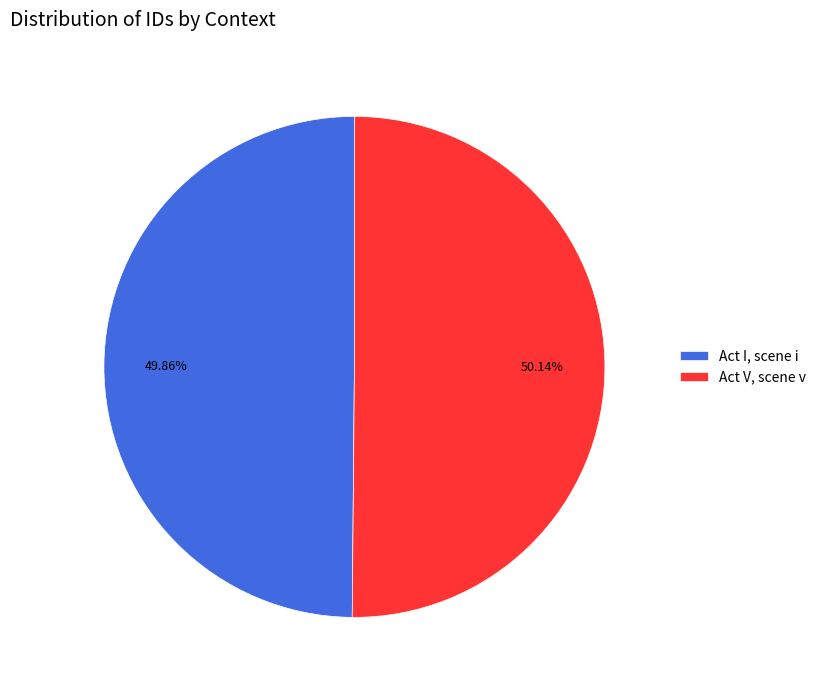

Approximately how many times larger is the value at Act V, scene v compared to Act I, scene i?

1.0